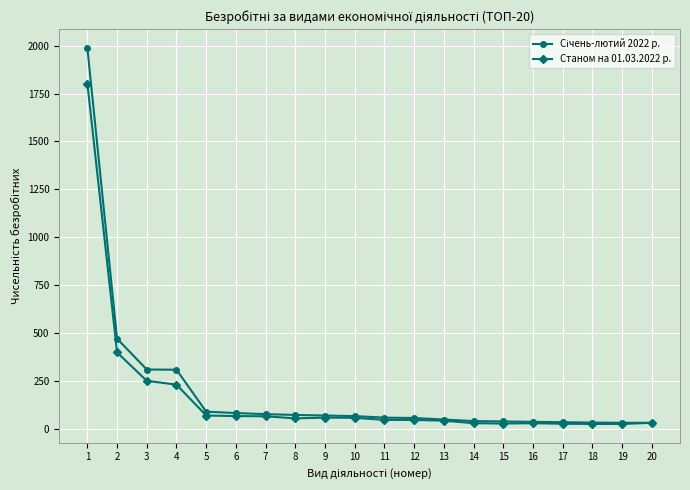

What is the spread (max minus min) of values at 4?

78